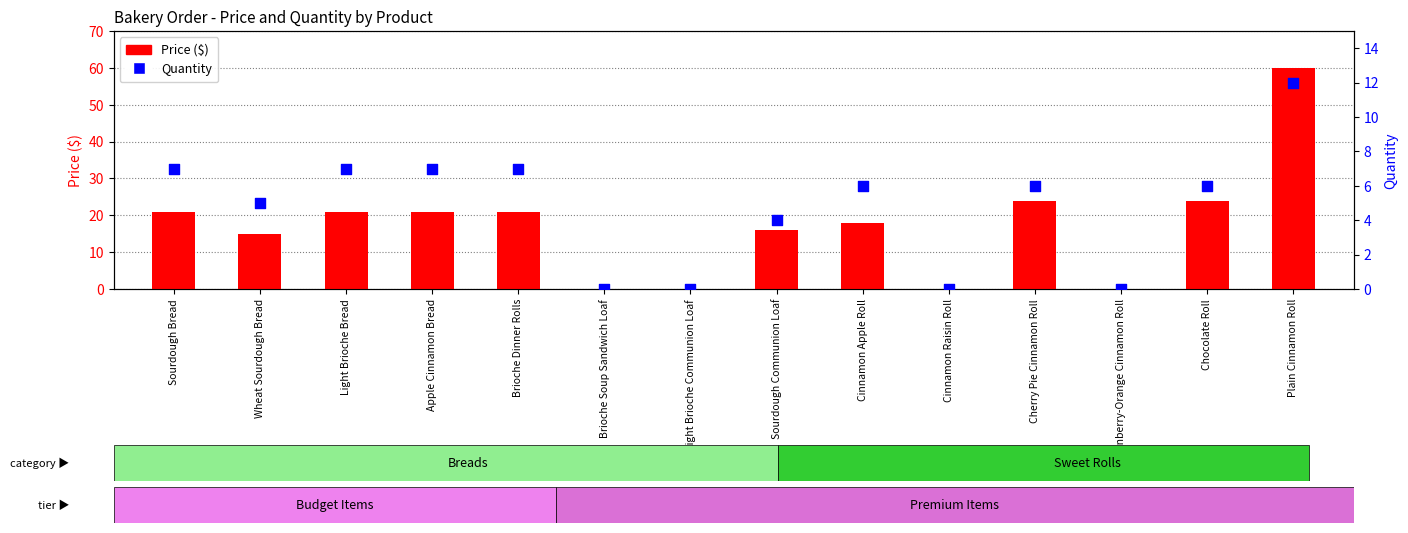

Which series has the widest spread of Y values?

Price ($)